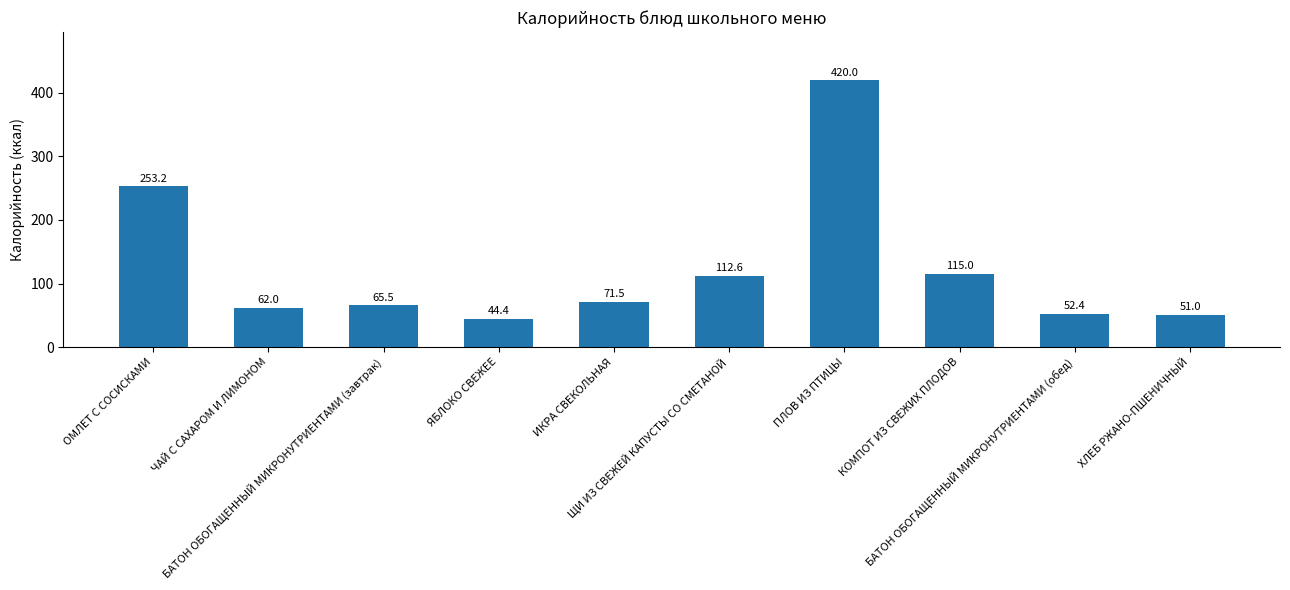

What is the difference between the values at ЧАЙ С САХАРОМ И ЛИМОНОМ and БАТОН ОБОГАЩЕННЫЙ МИКРОНУТРИЕНТАМИ (обед)?

9.6